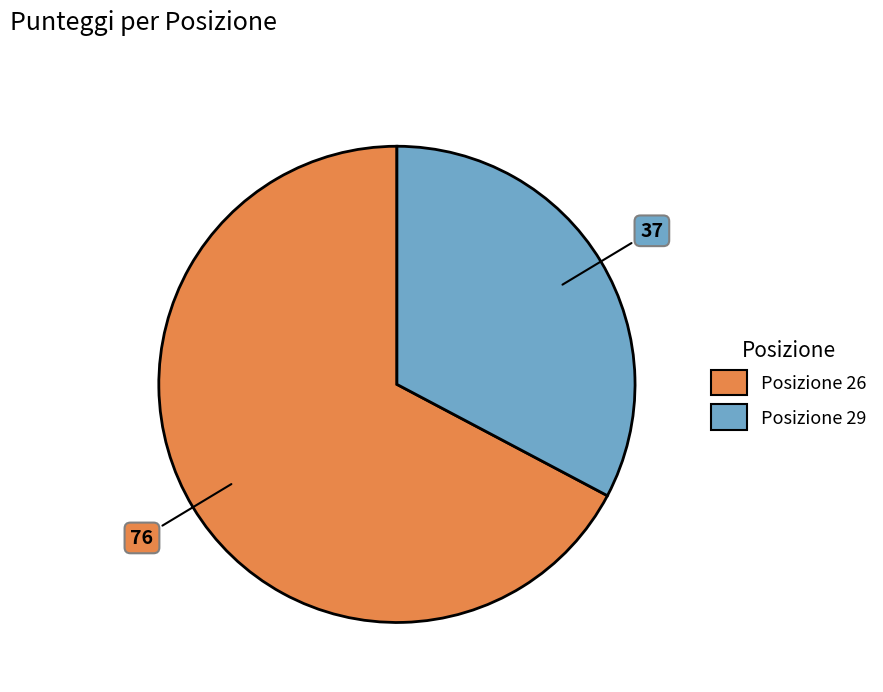

Is there a majority slice in this chart?

Yes